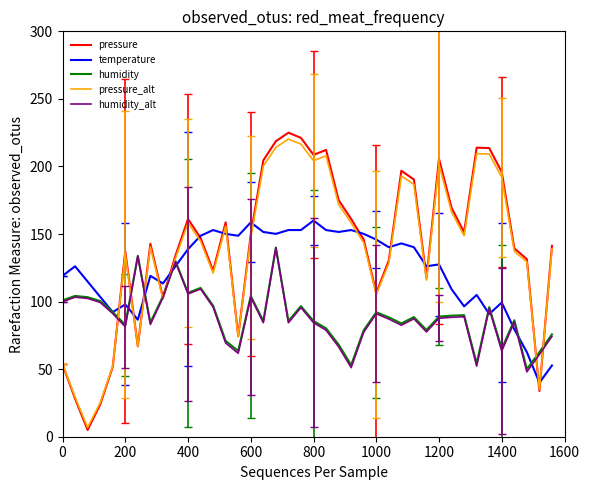

Which series has the largest range (max minus min)?

pressure